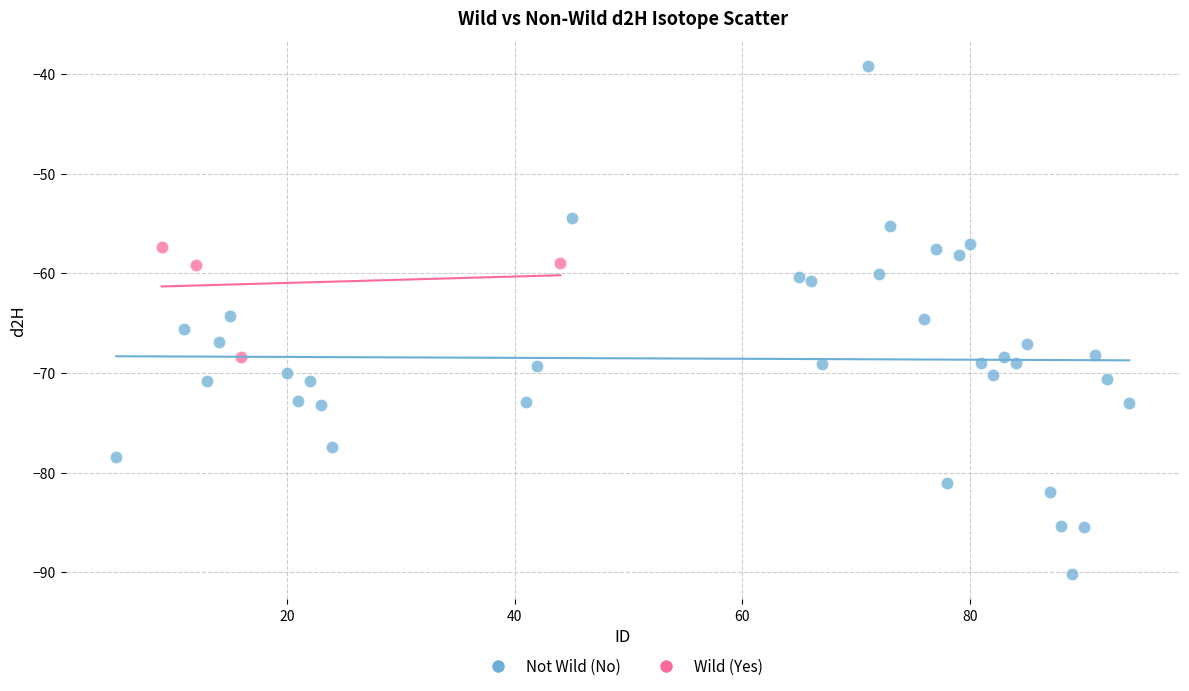

Which series contains the highest Y value?

Not Wild (No)